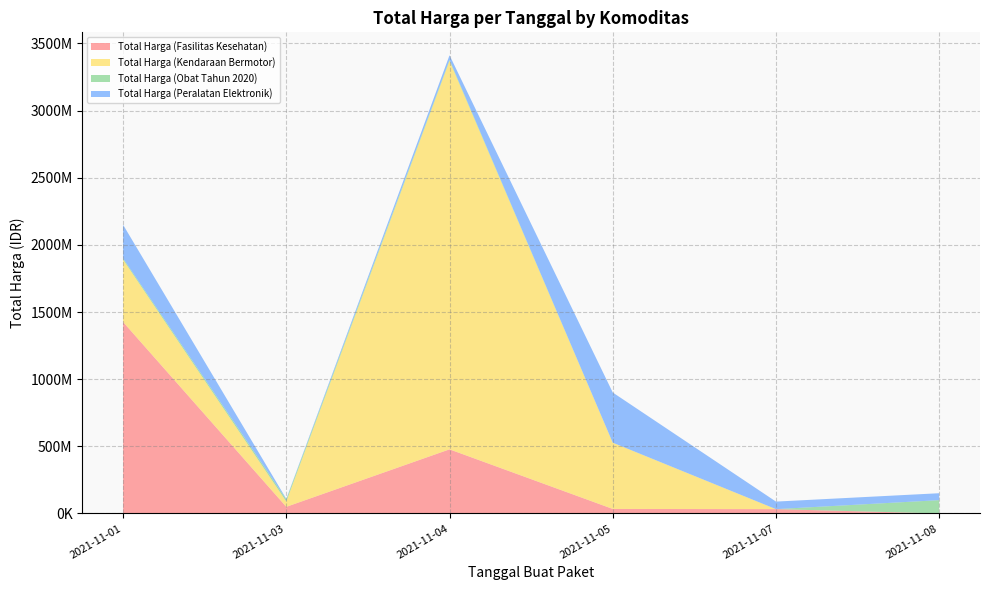

Reading right to left, transcribe all the data shown in this chart.

Total Harga (Fasilitas Kesehatan): 577875	32441200	34000000	477600000	49730040	1425867900
Total Harga (Kendaraan Bermotor): 0	0	493000000	2892122000	39440000	464002100
Total Harga (Obat Tahun 2020): 98772570	78000	333600	7401240	15513960	9180000
Total Harga (Peralatan Elektronik): 51601000	56152800	373404000	34292000	4350000	250350000